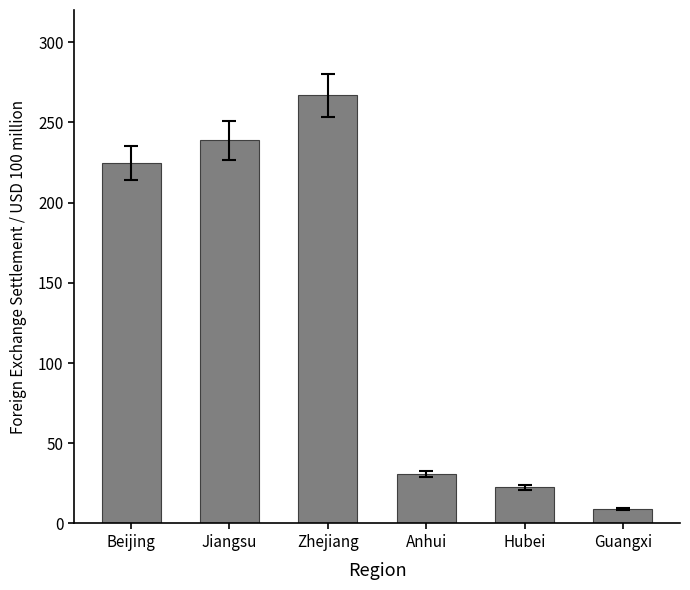

What is the label of the 3rd bar from the left?

Zhejiang